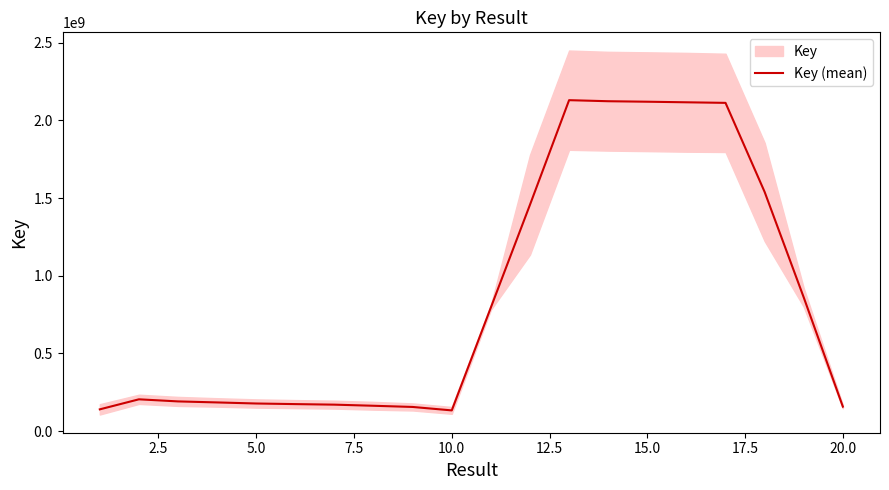

What is the highest value of the Key (mean) series?

2129795564.3